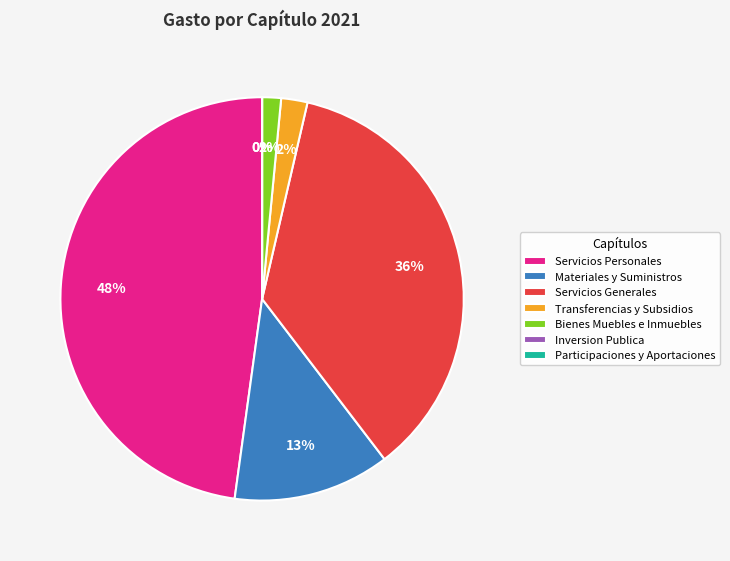

Does any single category account for the majority?

No